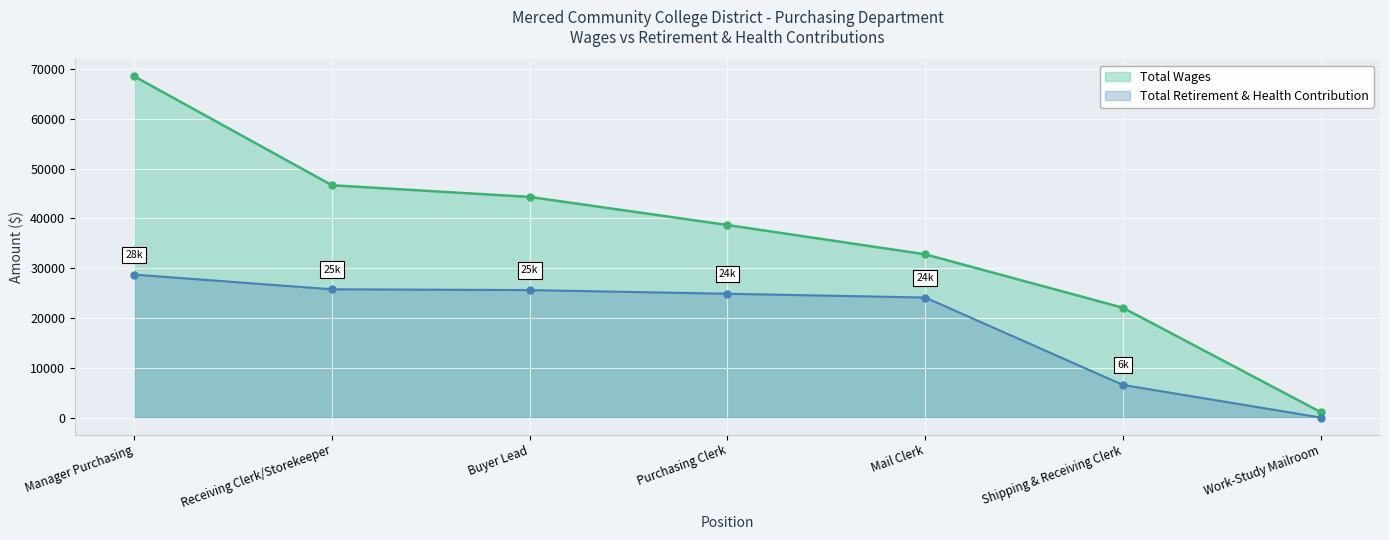

What is the difference between the second highest and minimum values in the Total Retirement & Health Contribution series?

25758